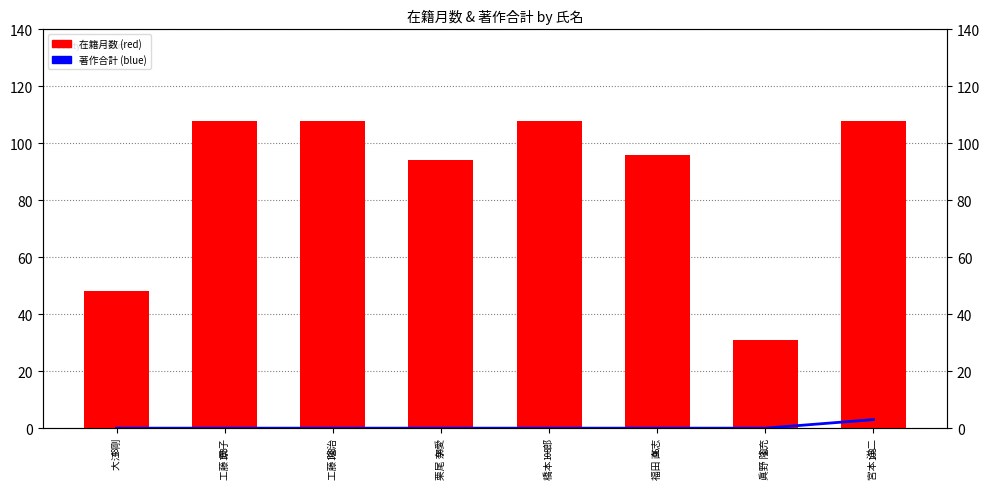

What is the total value across all series at 福田 直志?

96